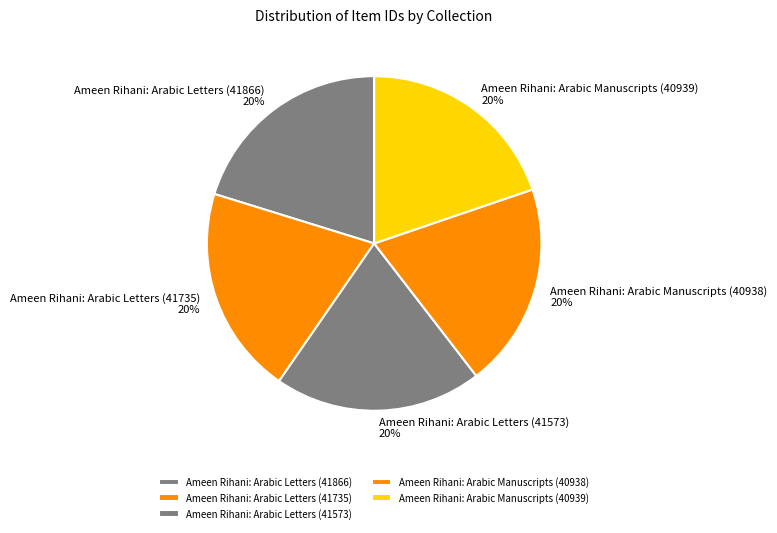

Approximately how many times larger is the value at Ameen Rihani: Arabic Manuscripts (40939) compared to Ameen Rihani: Arabic Letters (41735)?

1.0